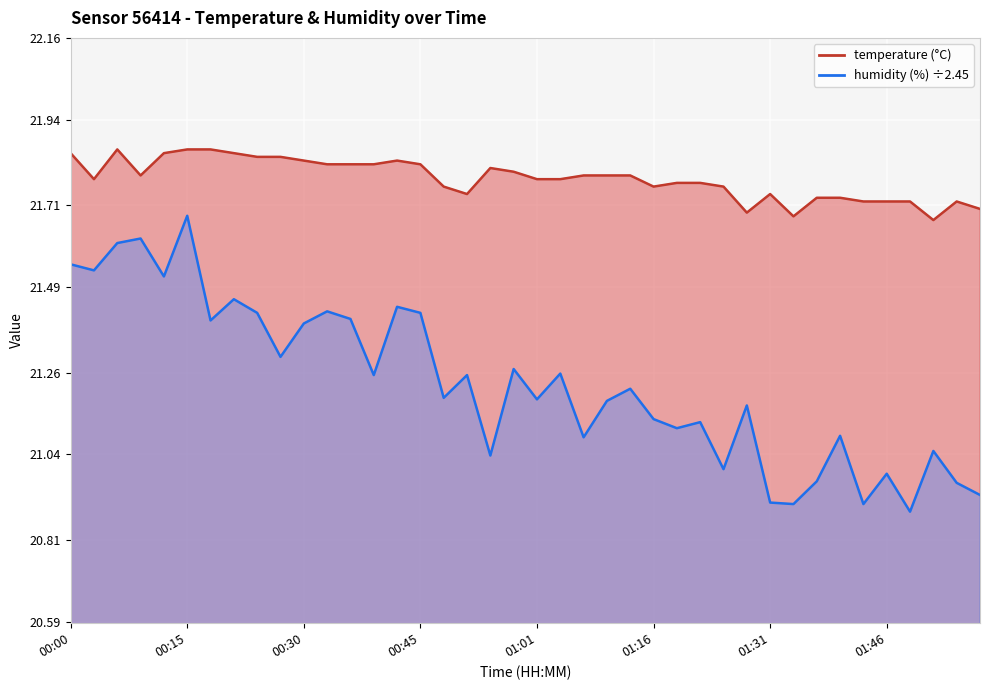

What is the difference between the maximum and second lowest values in the temperature series?

0.2